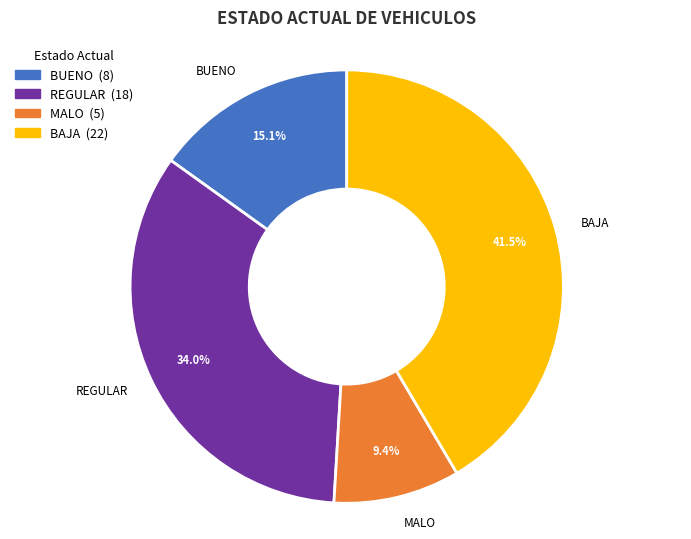

Is it true that MALO is 17% of the pie?

False